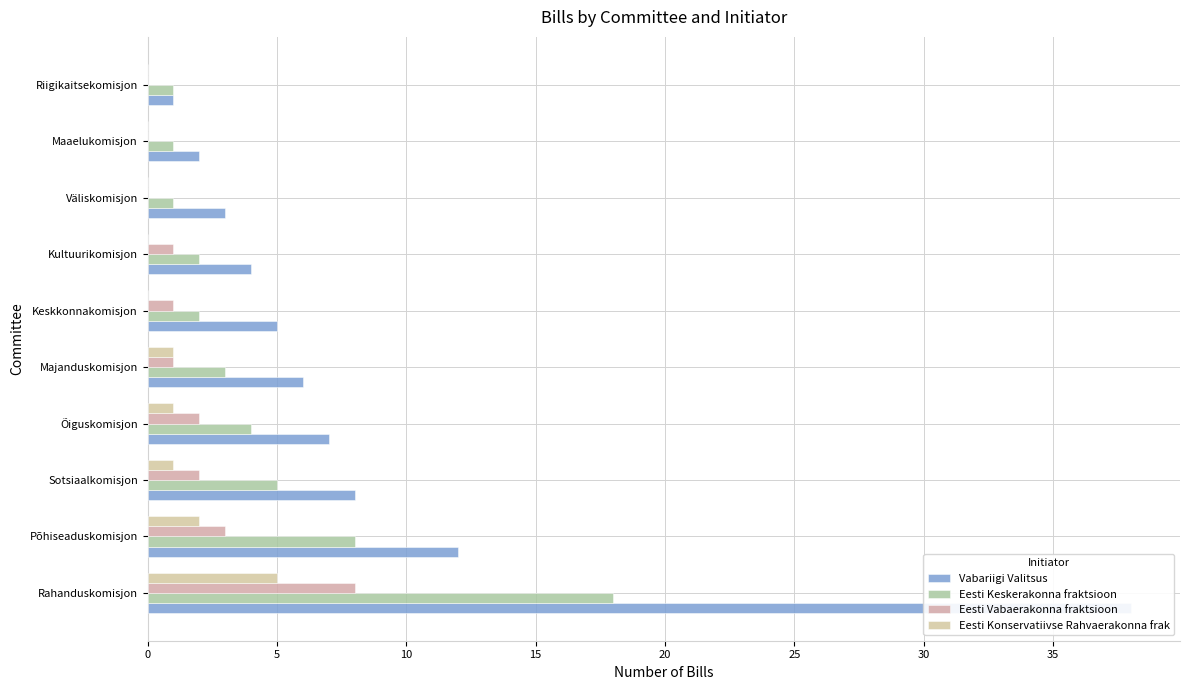

How many groups of bars are there?

10